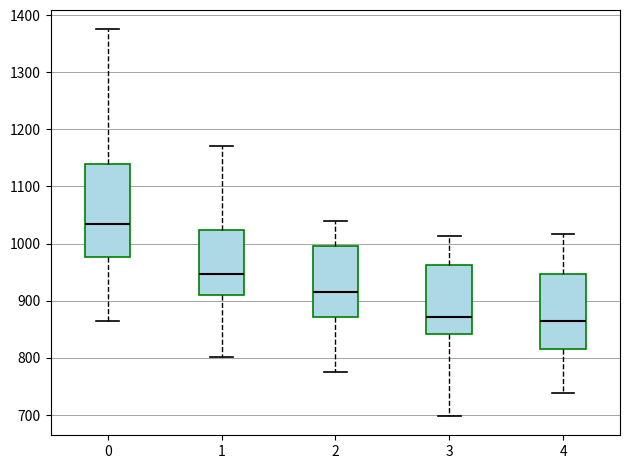

Which box is the tallest, from its lower edge to its upper edge?

0